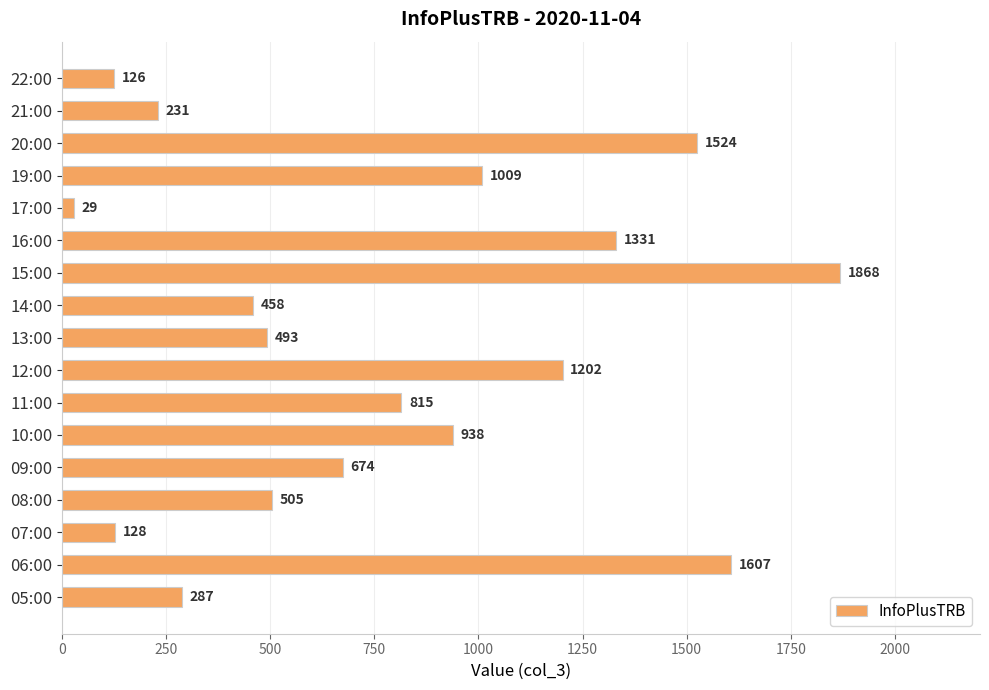

Is it true that the value at 21:00 is 123?

False